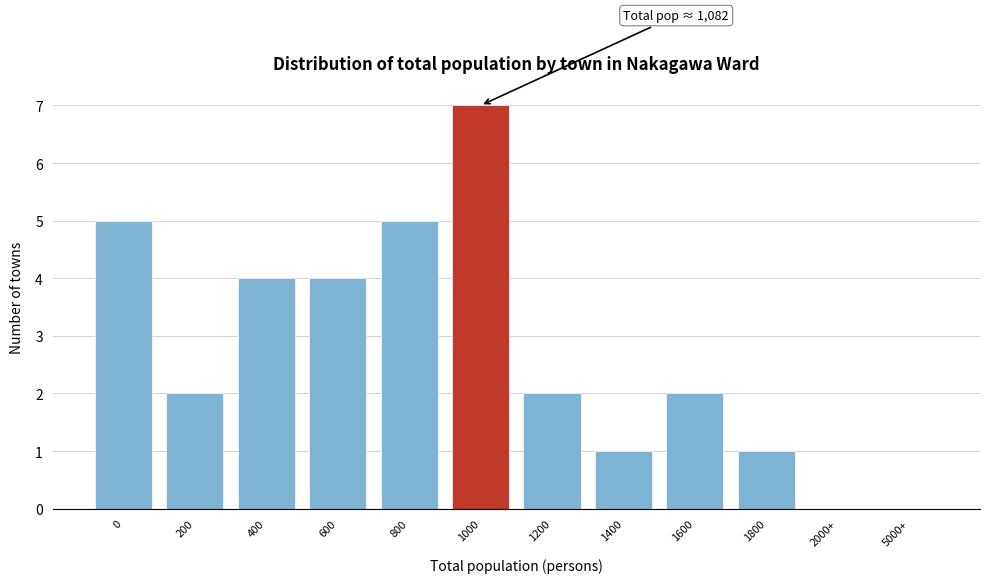

Reading left to right, what are all the values shown in this chart?

0=5	200=2	400=4	600=4	800=5	1000=7	1200=2	1400=1	1600=2	1800=1	2000+=0	5000+=0